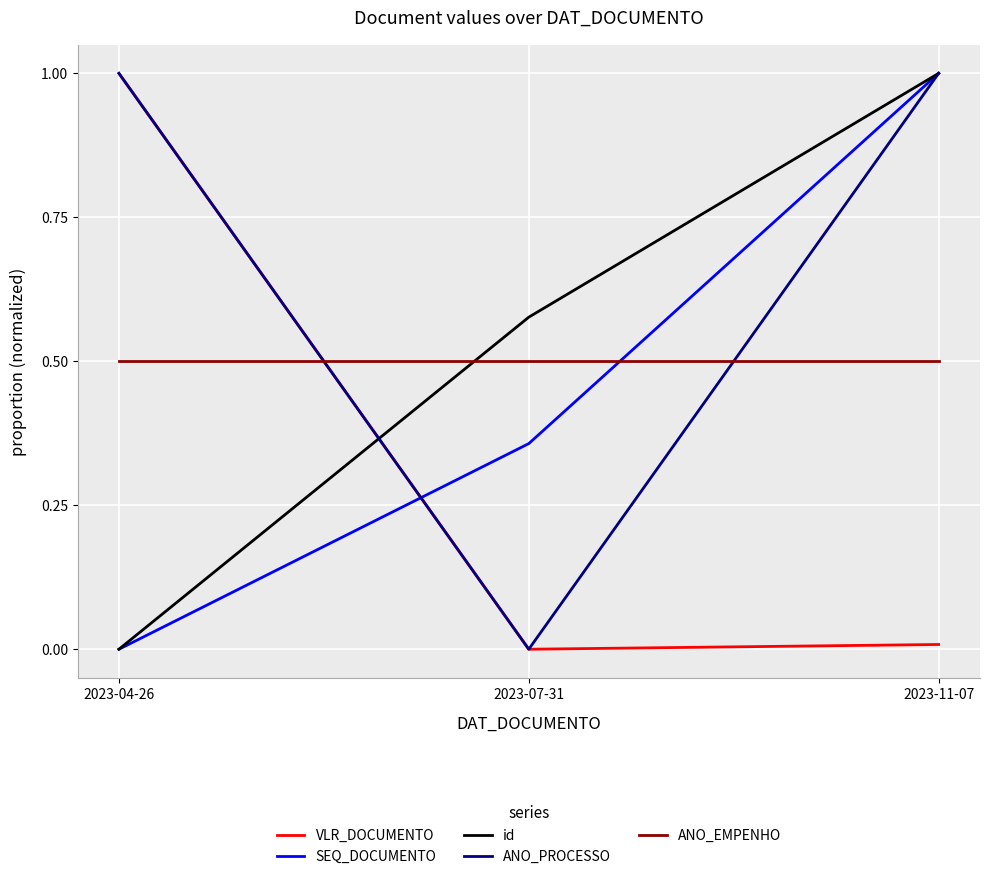

The value of ANO_PROCESSO at 2023-11-07 is 0.2. True or false?

False